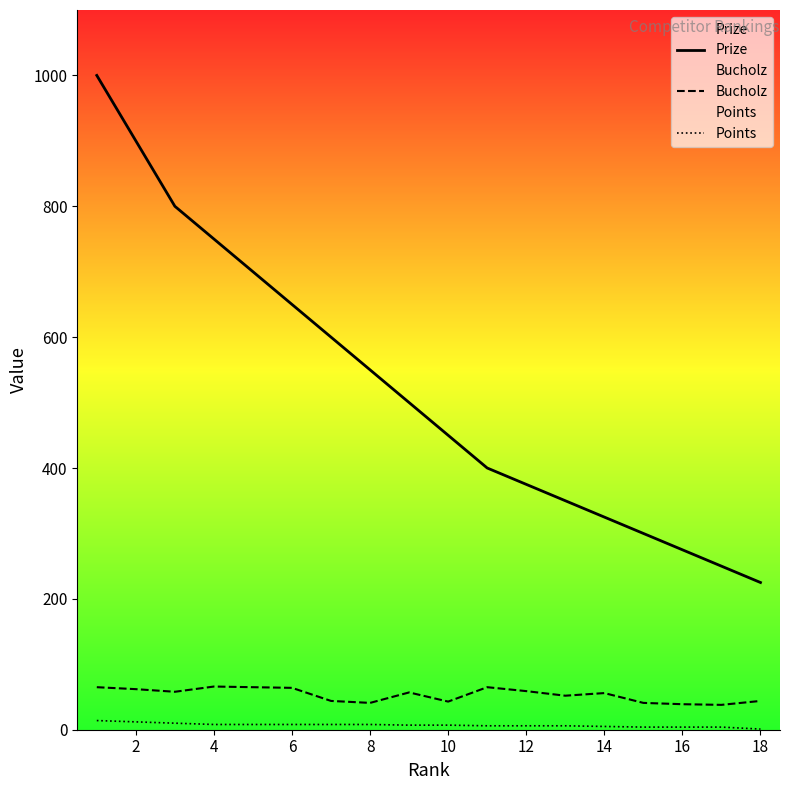

The value of Bucholz at 10 is 43. True or false?

True